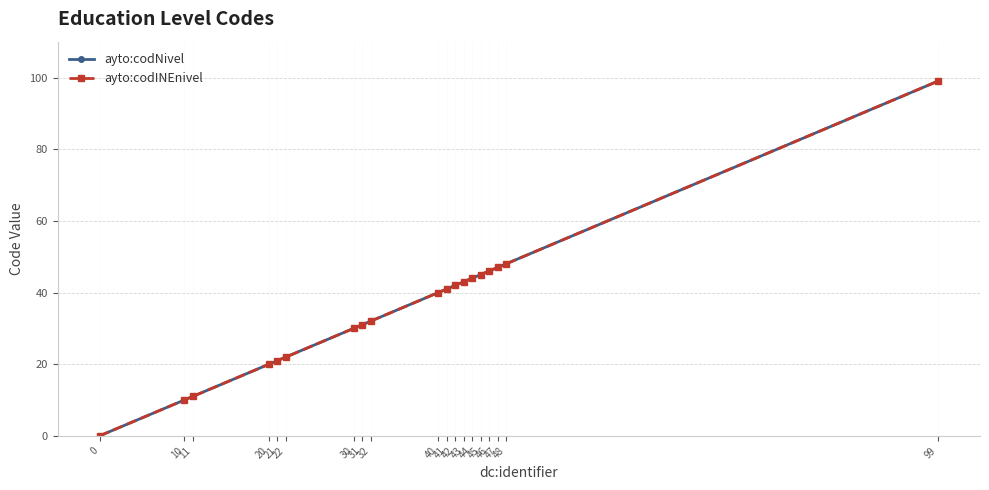

What is the difference between the ayto:codINEnivel values at 40 and 21?

19